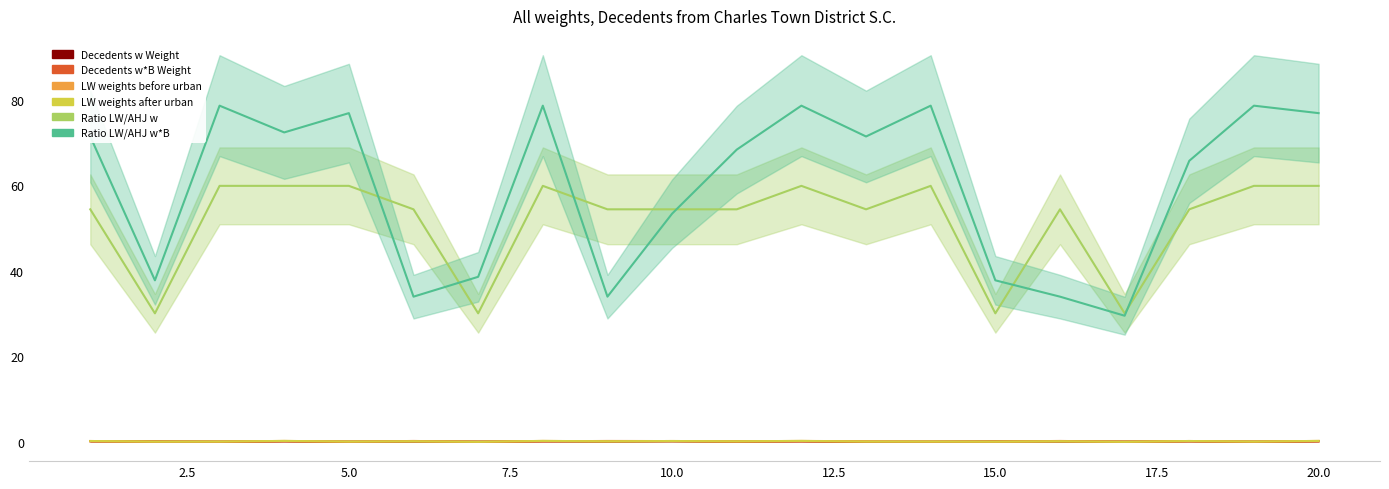

Between which two adjacent categories do Ratio LW/AHJ w and Ratio LW/AHJ w*B first intersect?

5 and 6